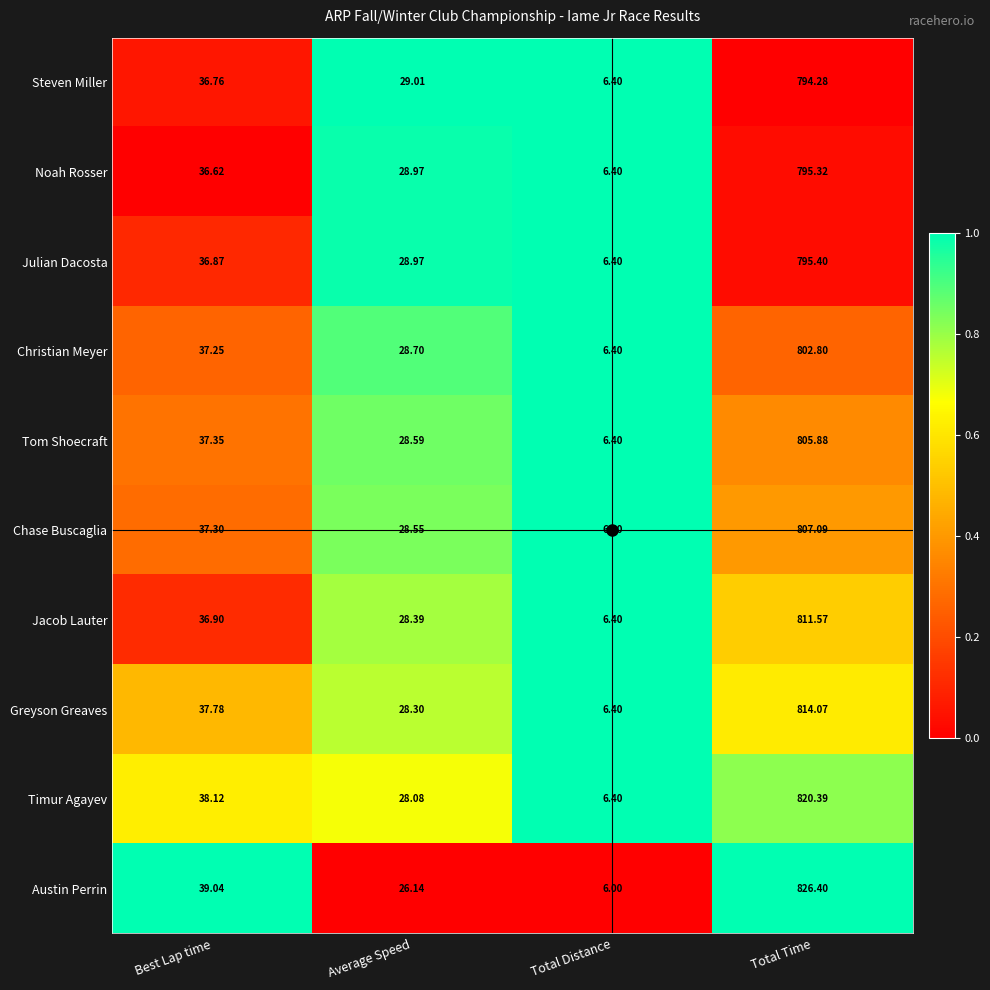

Which series has the largest range (max minus min)?

Austin Perrin